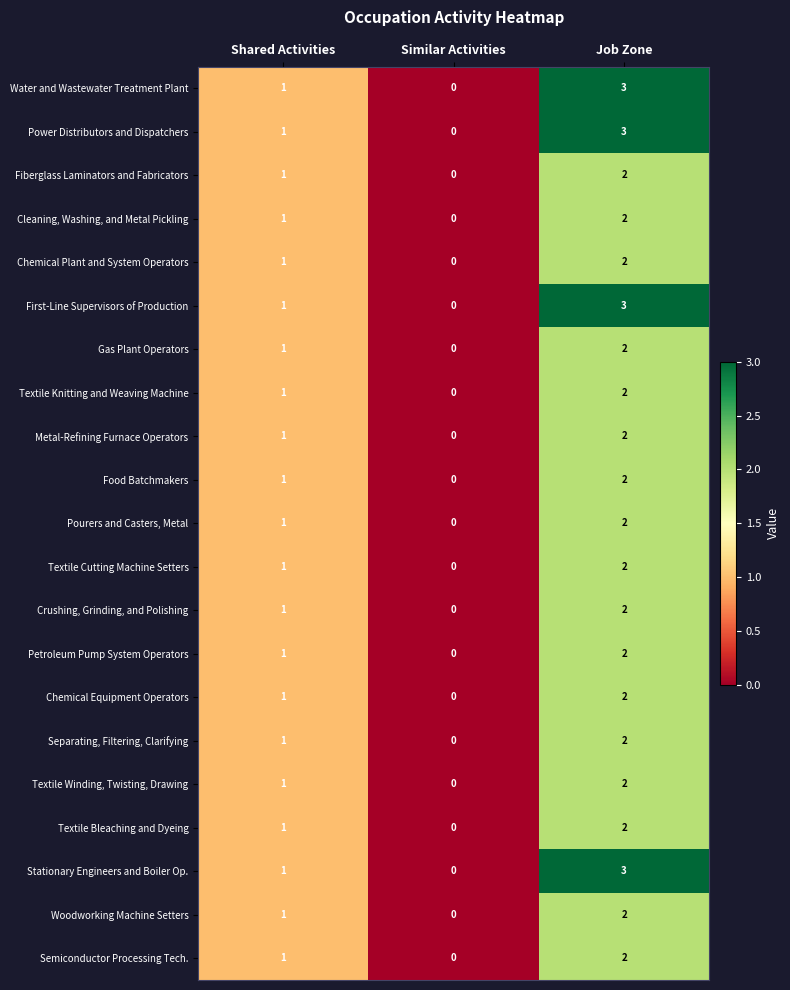

What is the sum of all First-Line Supervisors of Production values?

4